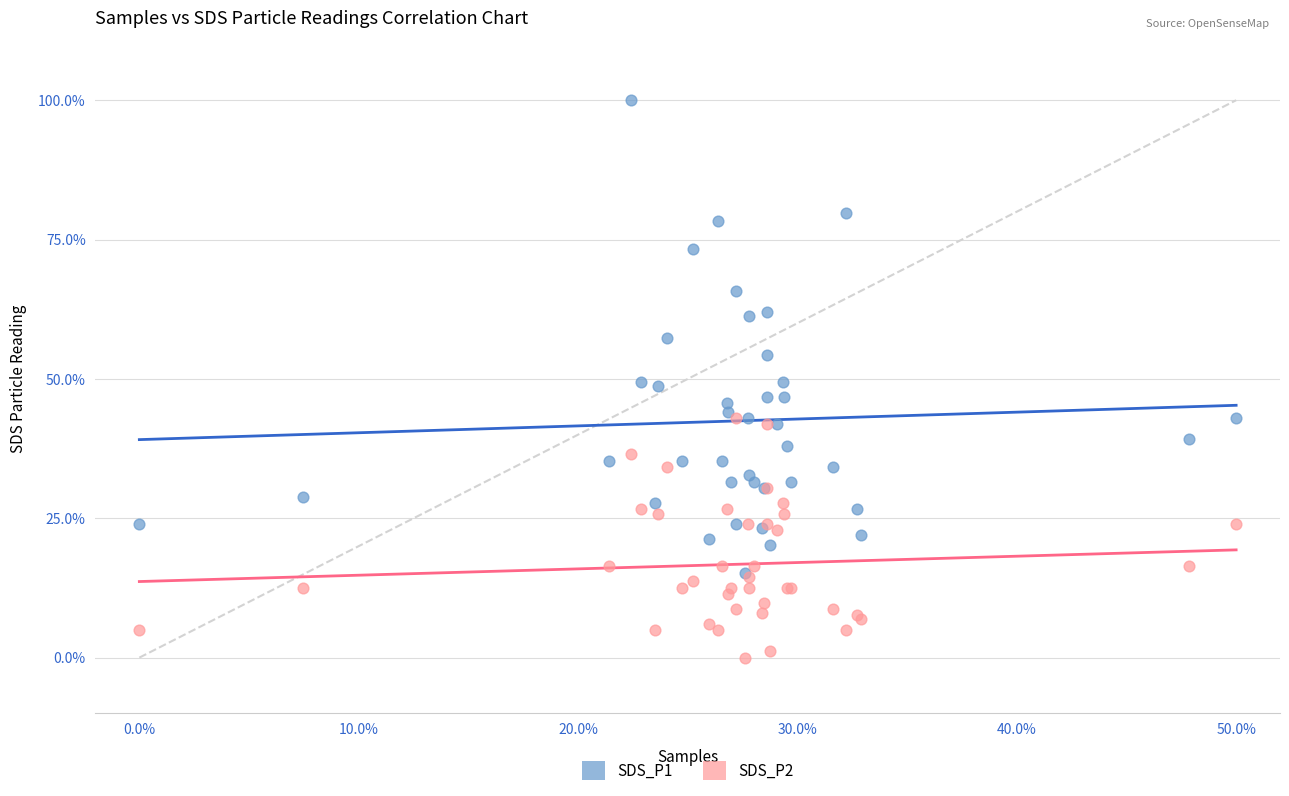

What are all the series names shown in the legend?

SDS_P1, SDS_P2